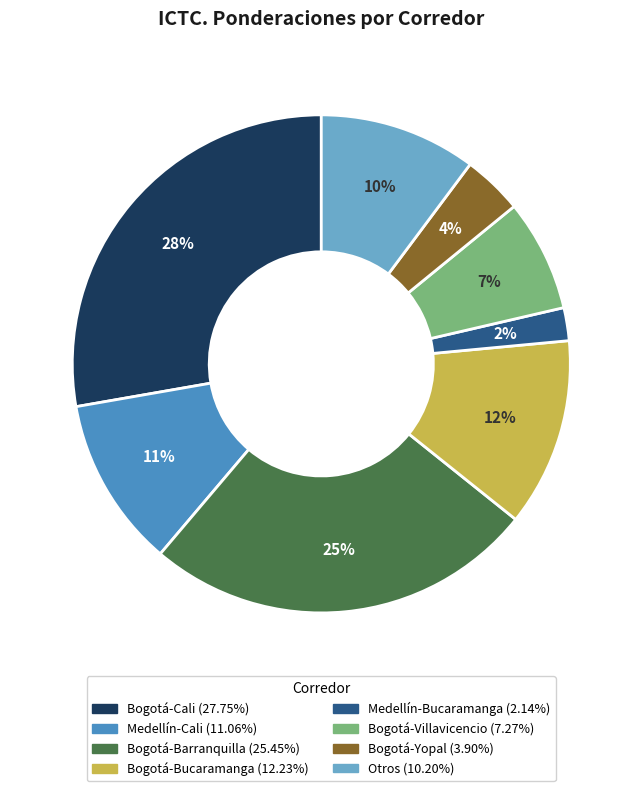

Is the sum of Bogotá-Barranquilla and Medellín-Cali greater than half?

No